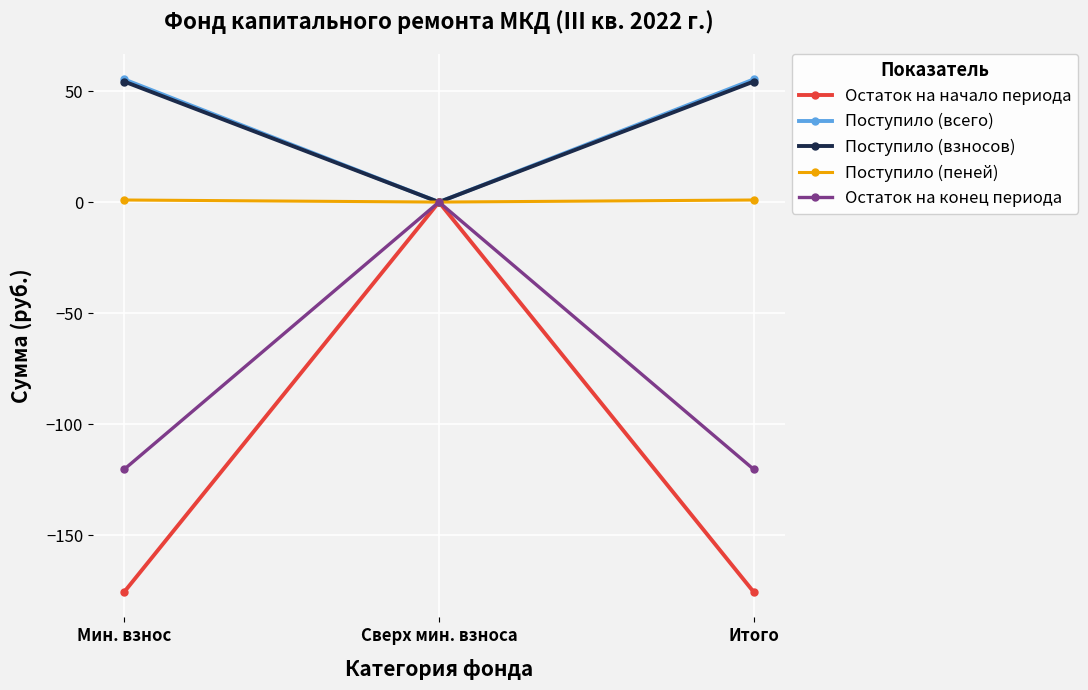

What is the value of the Поступило (всего) point at the 1st from the left?

55.2